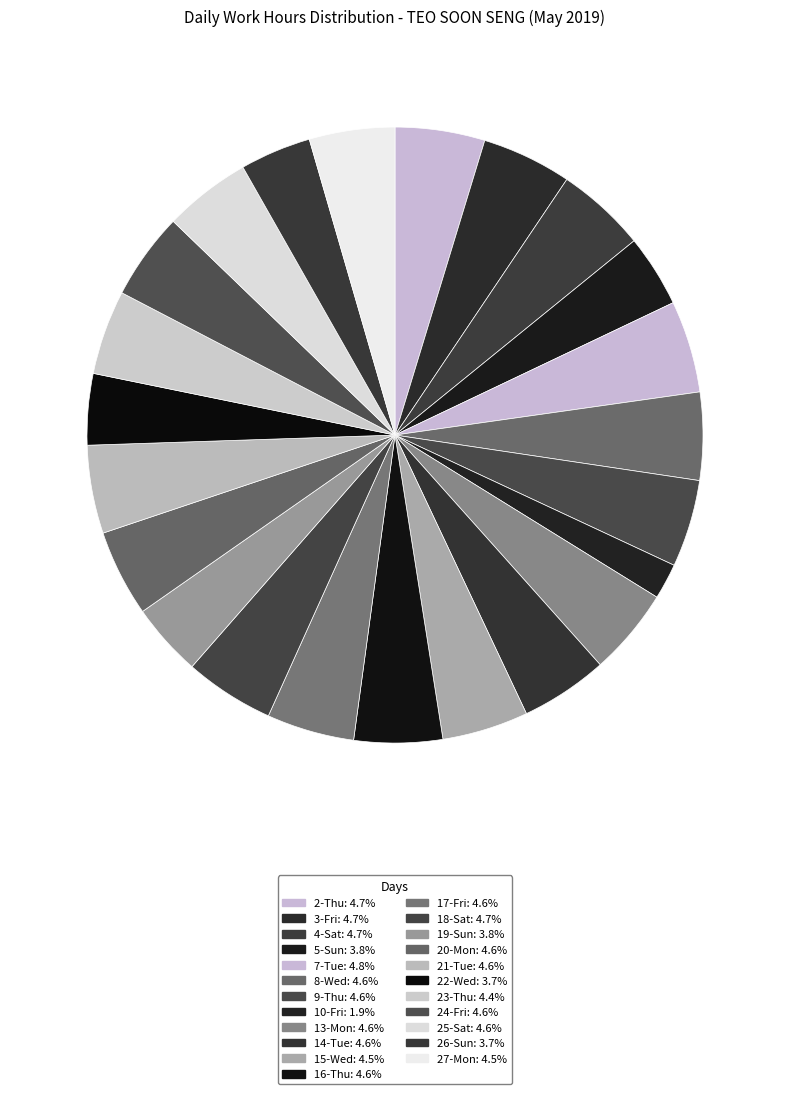

Which slice is the largest?

7-Tue